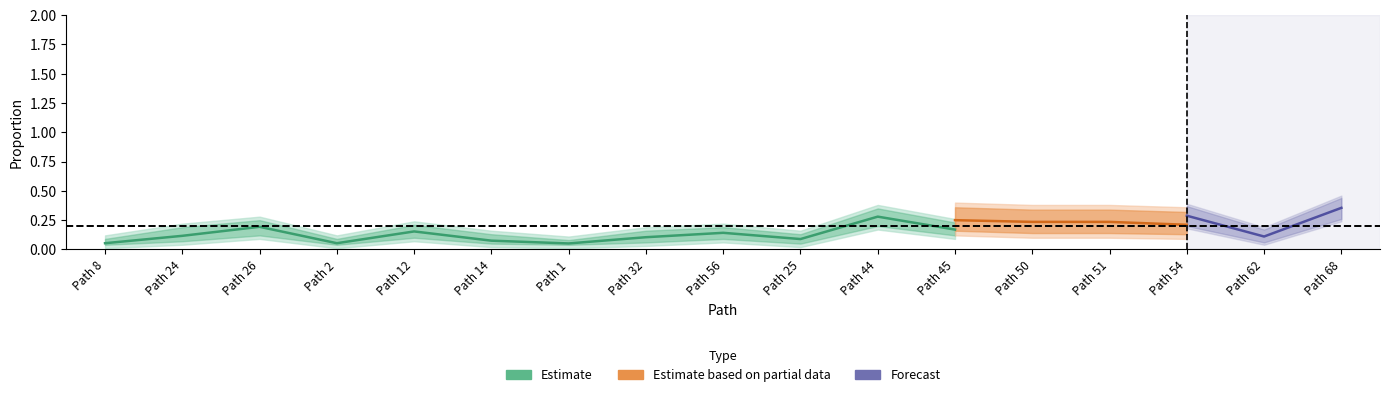

List the labels in order of proportion_upper value, smallest first.

Path 1, Path 8, Path 2, Path 14, Path 25, Path 32, Path 62, Path 24, Path 56, Path 12, Path 45, Path 26, Path 51, Path 50, Path 44, Path 54, Path 68